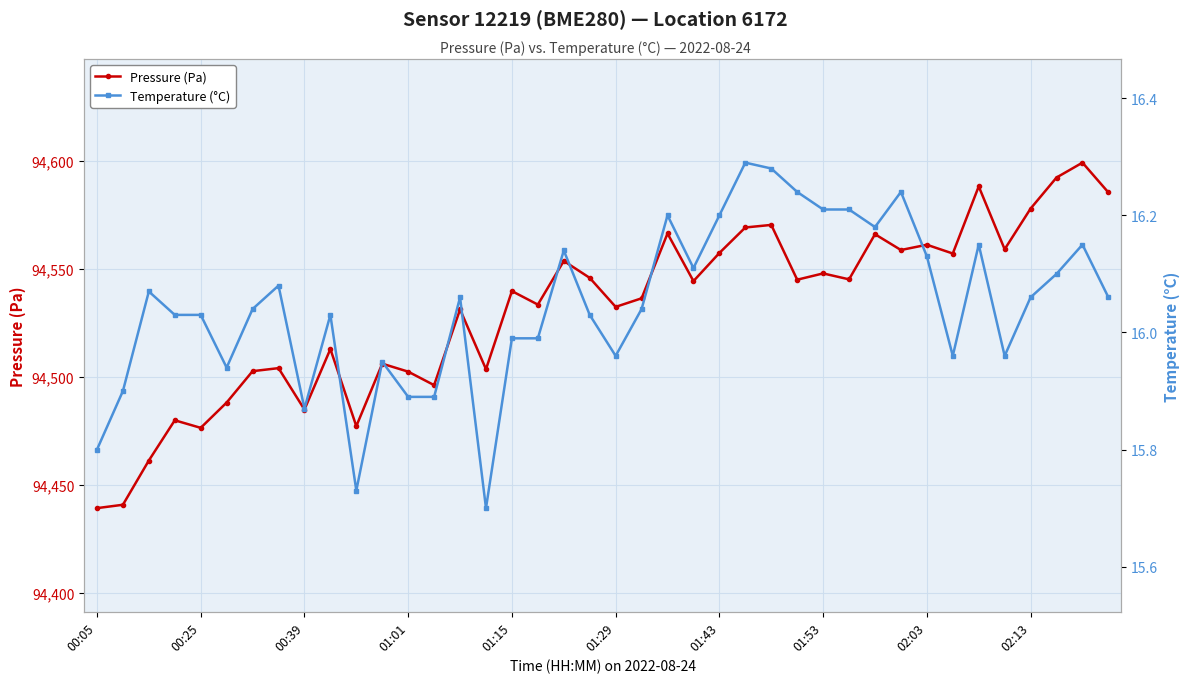

What is the highest value of the Pressure (Pa) series?

94599.3